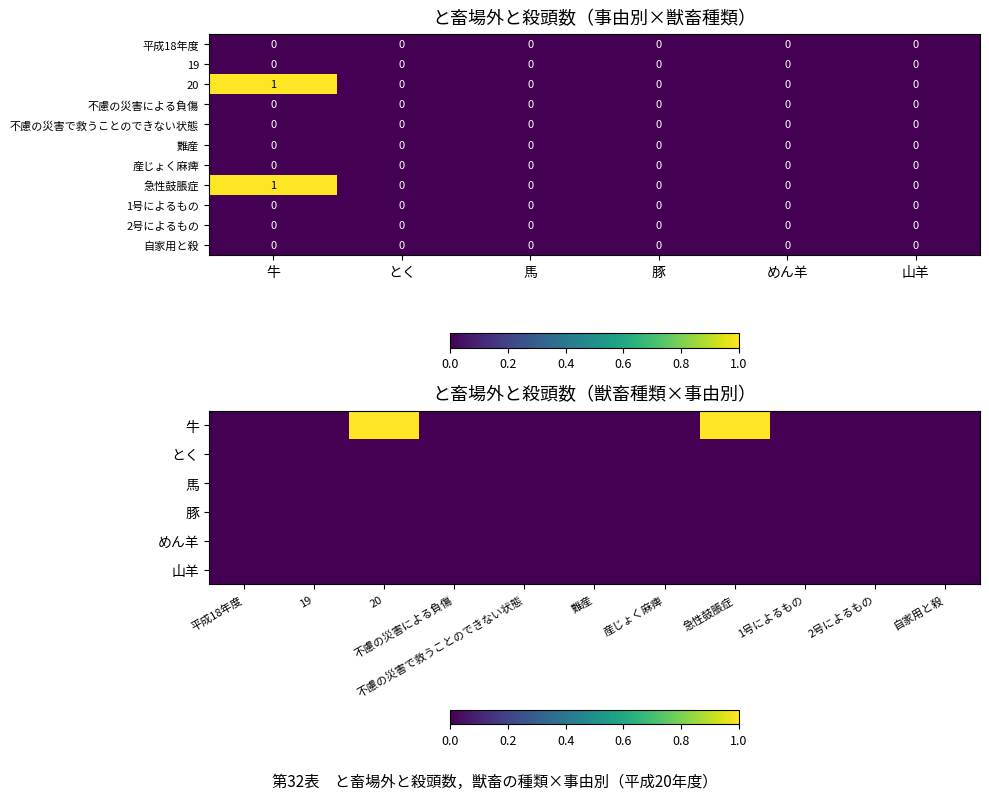

Reading right to left, extract all data points from this chart.

平成18年度: 山羊=0	めん羊=0	豚=0	馬=0	とく=0	牛=0
19: 山羊=0	めん羊=0	豚=0	馬=0	とく=0	牛=0
20: 山羊=0	めん羊=0	豚=0	馬=0	とく=0	牛=1
不慮の災害による負傷: 山羊=0	めん羊=0	豚=0	馬=0	とく=0	牛=0
不慮の災害で救うことのできない状態: 山羊=0	めん羊=0	豚=0	馬=0	とく=0	牛=0
難産: 山羊=0	めん羊=0	豚=0	馬=0	とく=0	牛=0
産じょく麻痺: 山羊=0	めん羊=0	豚=0	馬=0	とく=0	牛=0
急性鼓脹症: 山羊=0	めん羊=0	豚=0	馬=0	とく=0	牛=1
1号によるもの: 山羊=0	めん羊=0	豚=0	馬=0	とく=0	牛=0
2号によるもの: 山羊=0	めん羊=0	豚=0	馬=0	とく=0	牛=0
自家用と殺: 山羊=0	めん羊=0	豚=0	馬=0	とく=0	牛=0